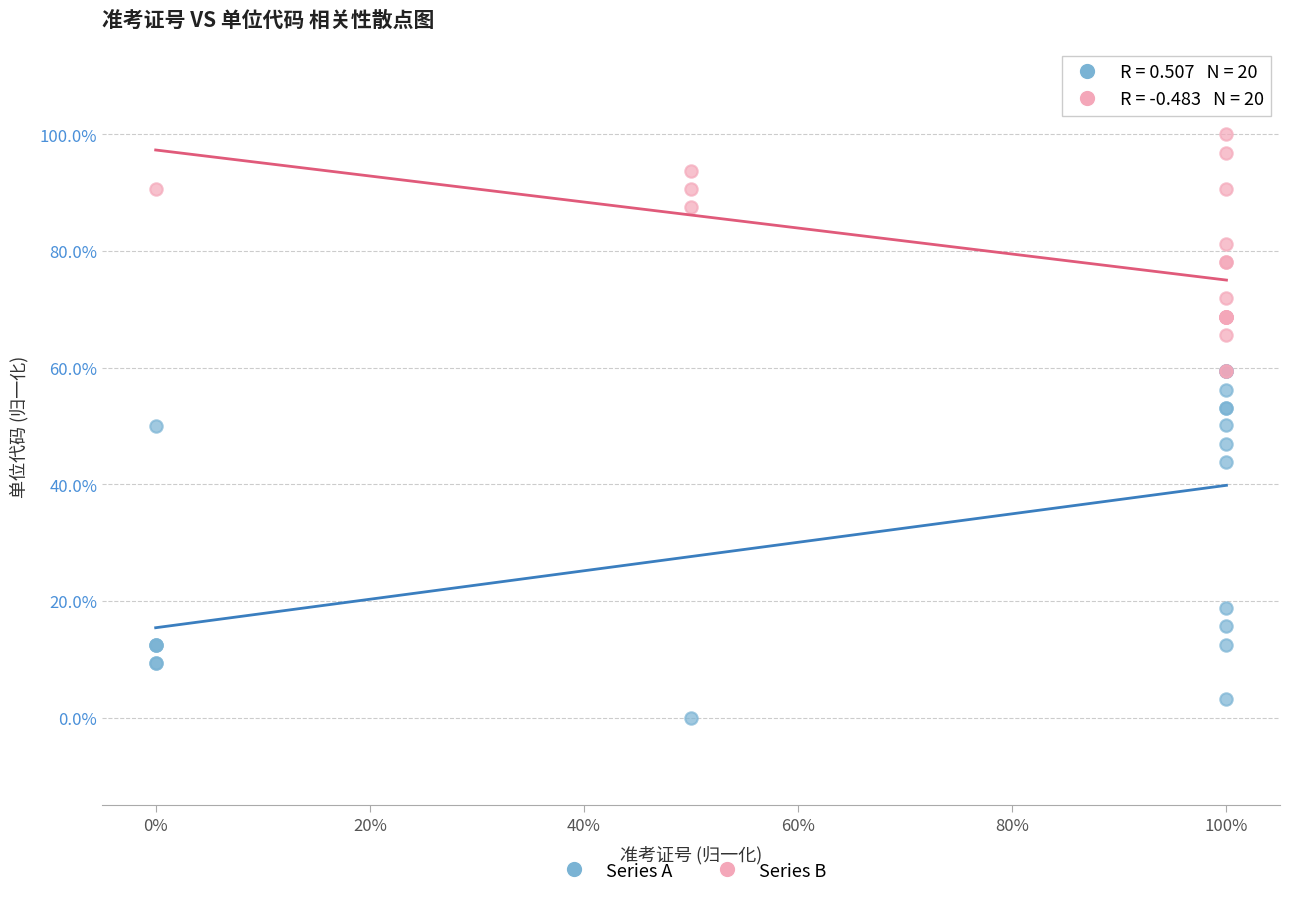

Which series contains the highest Y value?

Series B